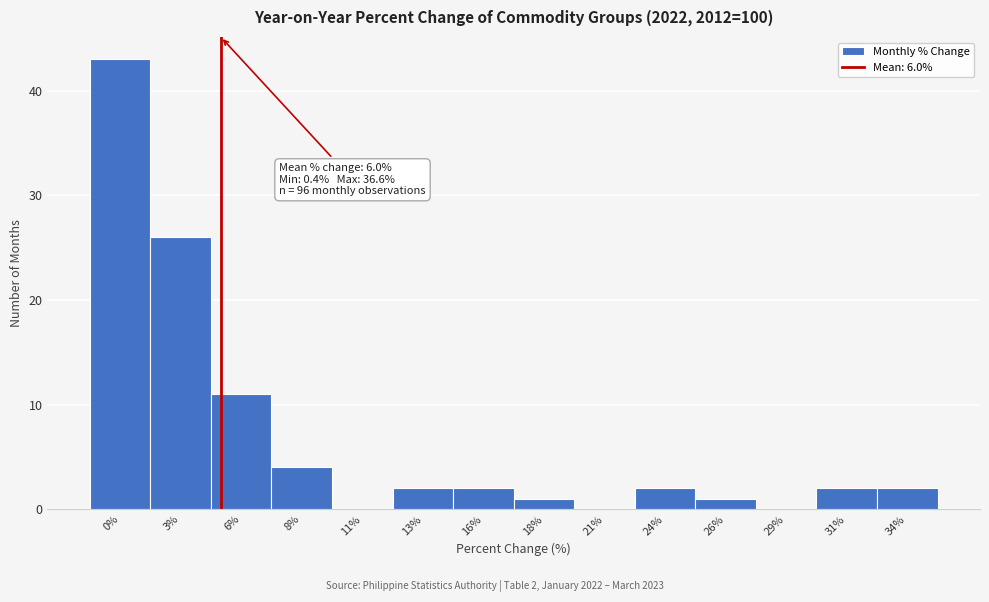

Reading right to left, transcribe all the data shown in this chart.

34%=2	31%=2	29%=0	26%=1	24%=2	21%=0	18%=1	16%=2	13%=2	11%=0	8%=4	6%=11	3%=26	0%=43